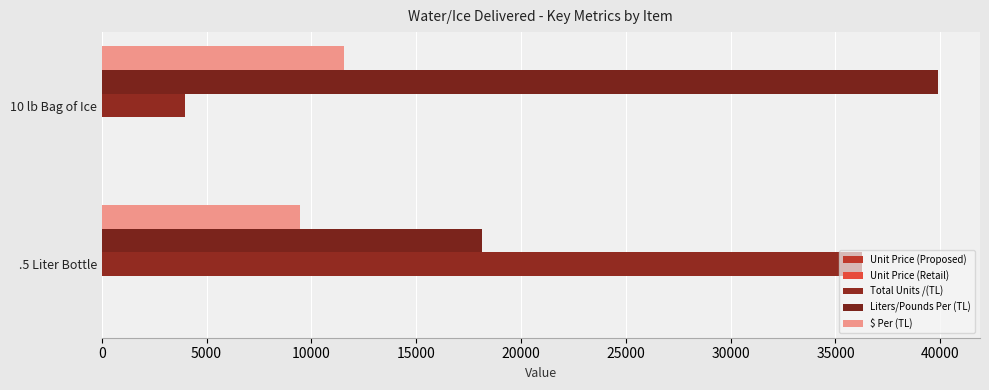

How many series are shown in this chart?

5